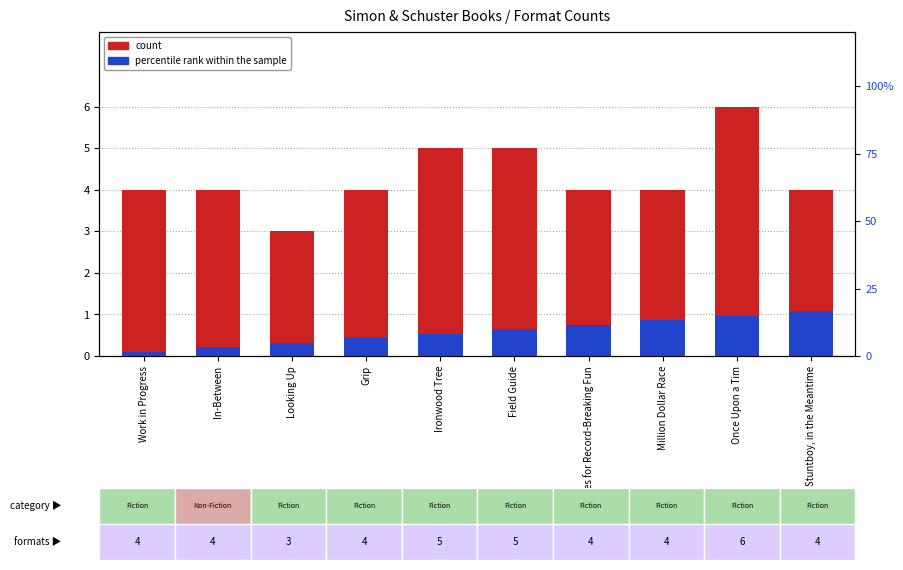

What are all the series names shown in the legend?

count, percentile rank within the sample